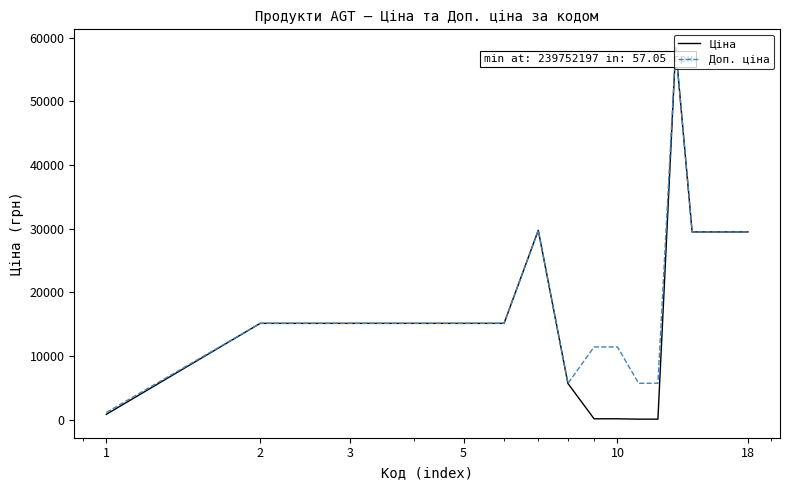

What are all the series names shown in the legend?

Ціна, Доп. ціна